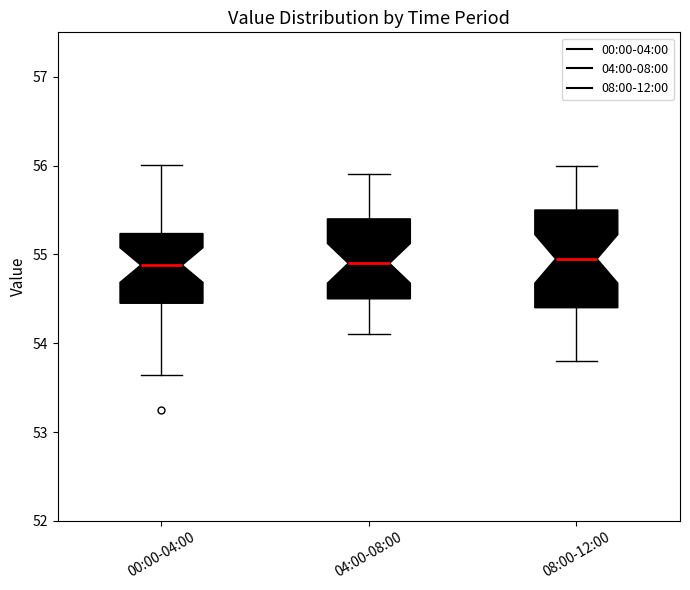

Reading left to right, read every box against the y-axis: the position of its median line, the range the box covers, and the ends of its whiskers. The values are not printed on the chart, so give them approximately, as read against the axis.

00:00-04:00: median 54.9, box 54.5 to 55.2, whiskers 53.6 to 56.0
04:00-08:00: median 54.9, box 54.5 to 55.4, whiskers 54.1 to 55.9
08:00-12:00: median 55.0, box 54.4 to 55.5, whiskers 53.8 to 56.0